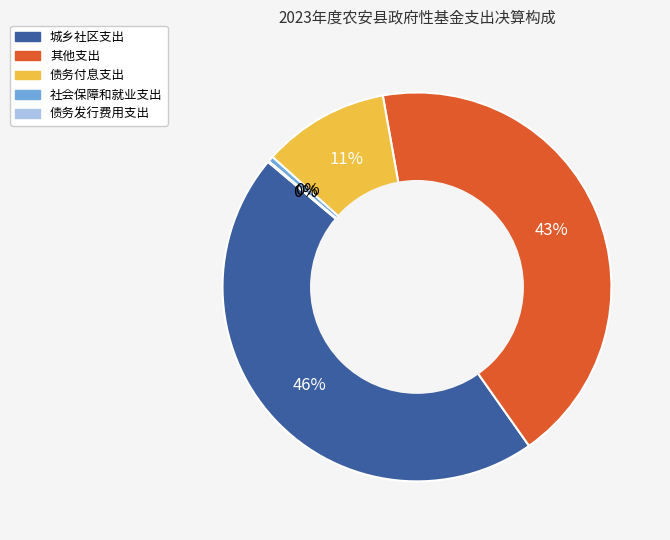

To the nearest percent, what percentage of the pie is 债务付息支出?

11%